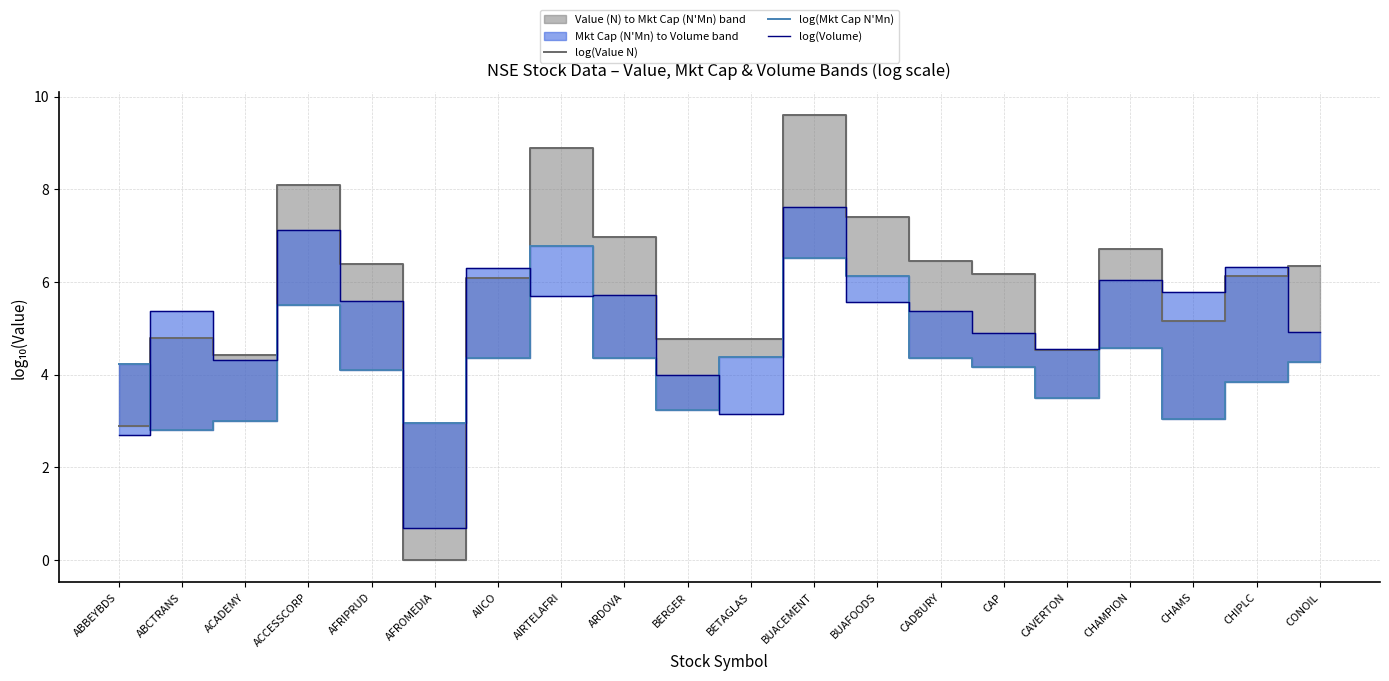

Between BUAFOODS and CADBURY, which is larger?

BUAFOODS